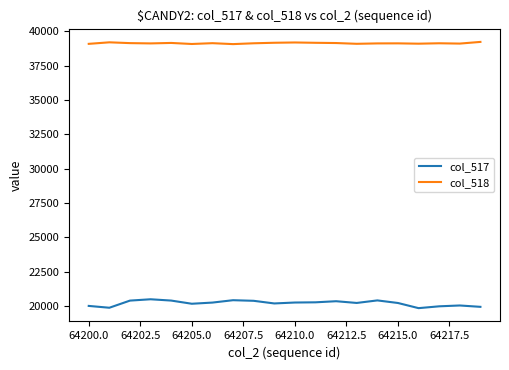

What is the greatest value displayed?

39220